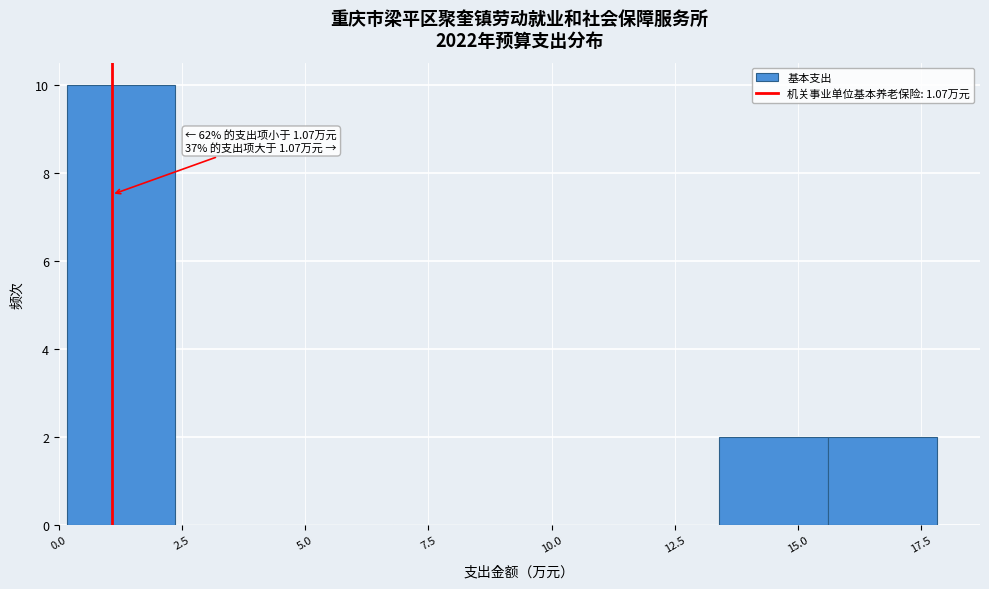

Over which range of the x-axis is the bar tallest?

0.0 to 2.5